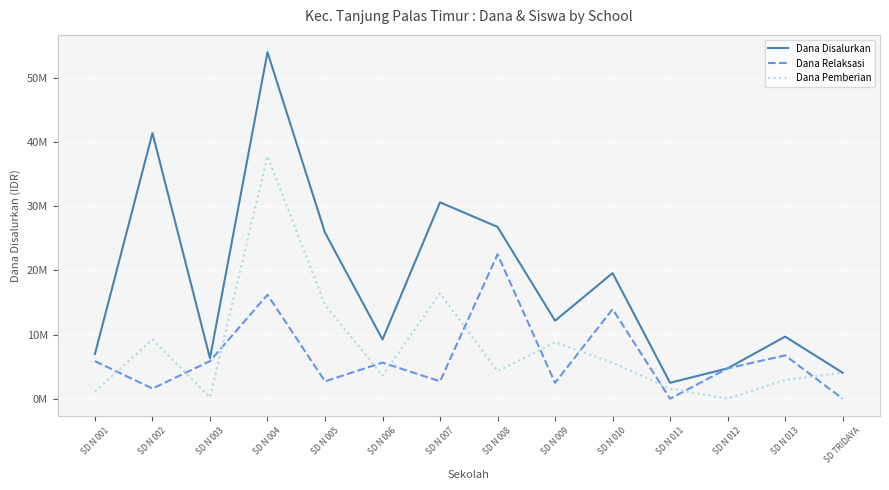

What is the value of the Dana Disalurkan point at the 10th from the left?

19575000